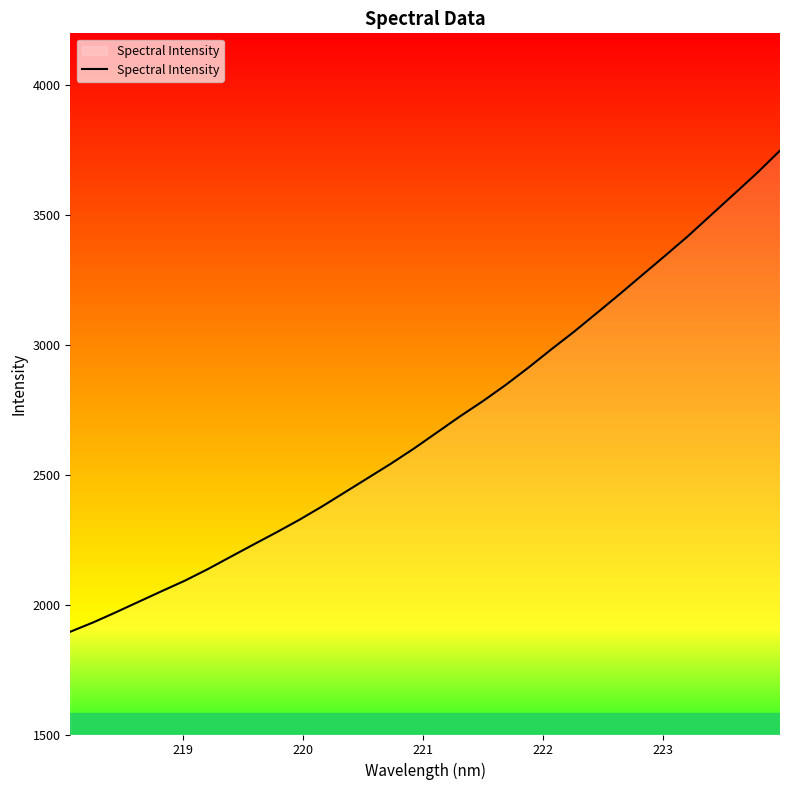

What is the difference between the maximum and minimum values?

1852.6